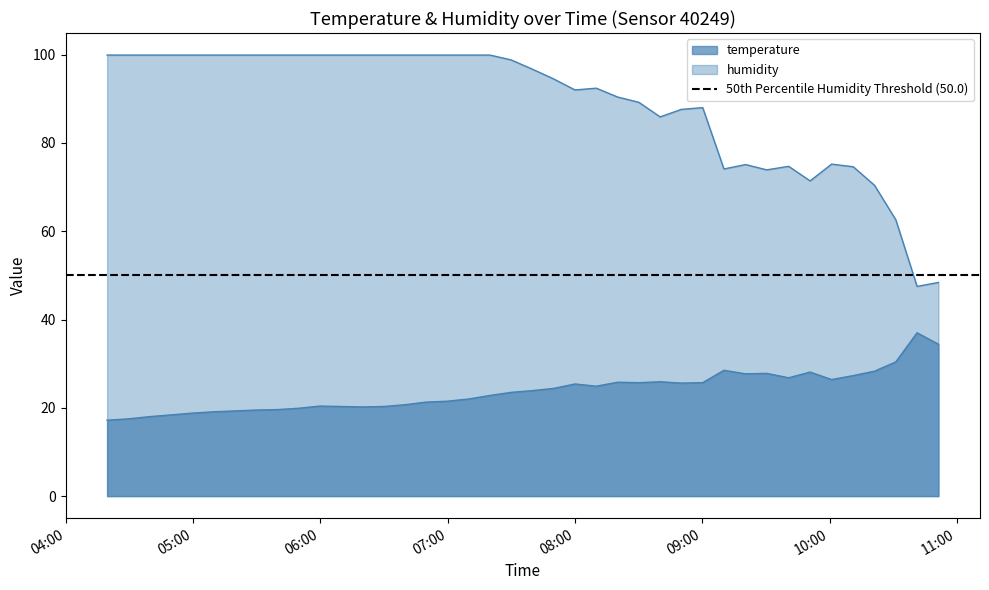

Where does the temperature series first go above 23?

2022-08-01T07:29:58